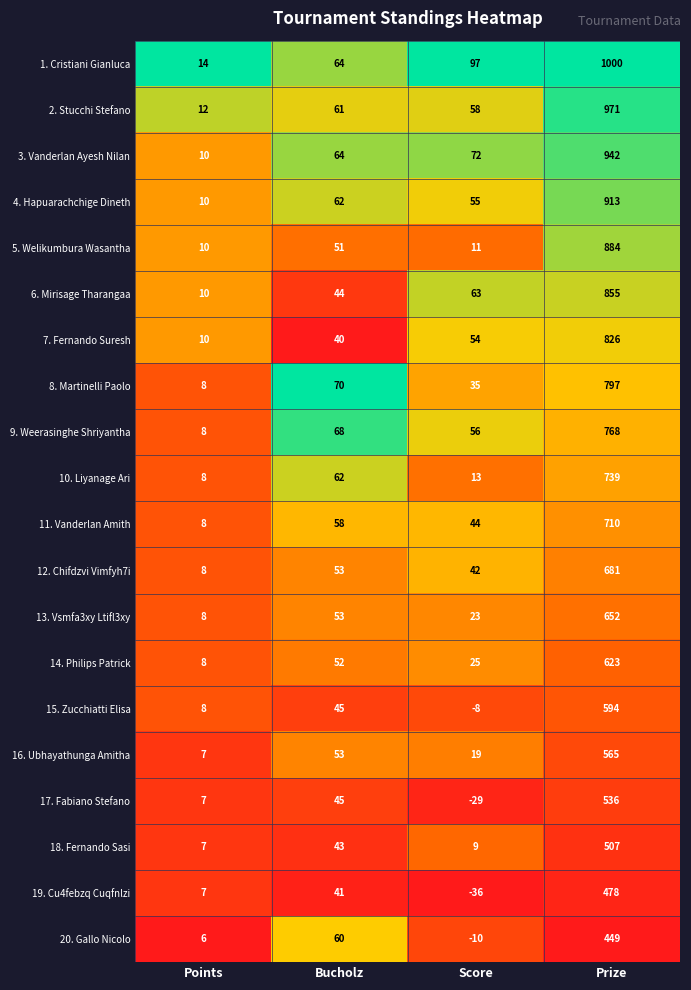

Between Points and Score, which series saw the biggest shift?

1. Cristiani Gianluca